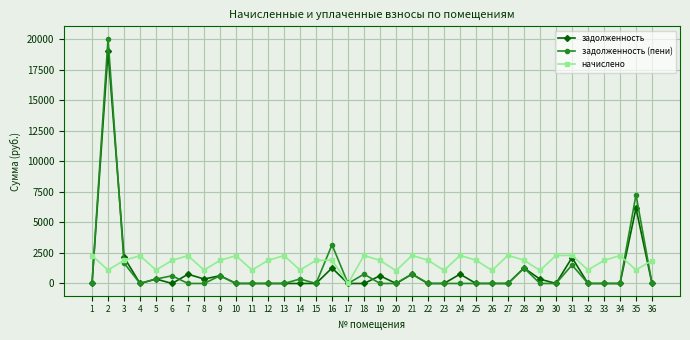

What is the maximum value for задолженность?

19031.5